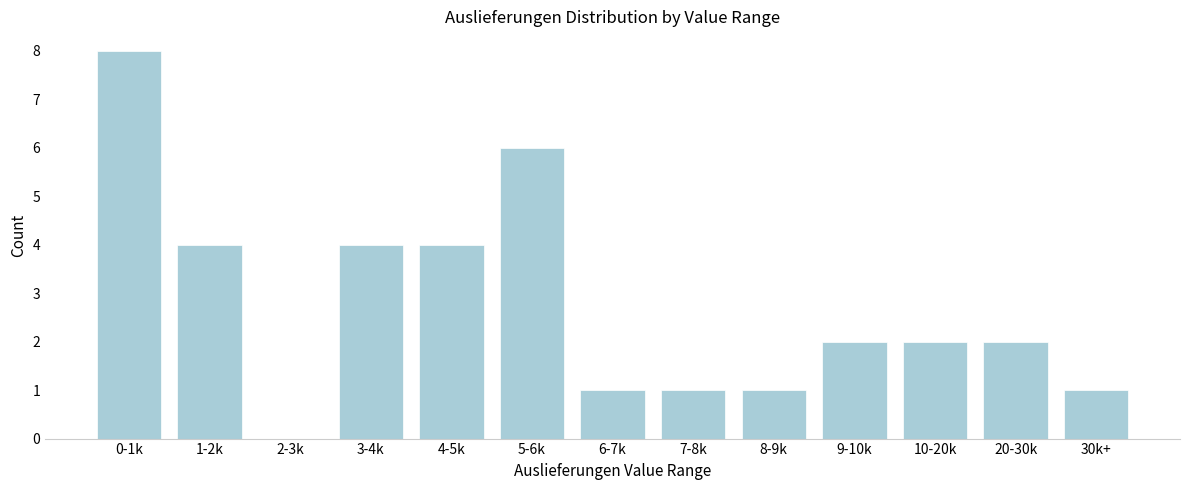

Reading left to right, what are all the values shown in this chart?

0-1k=8	1-2k=4	2-3k=0	3-4k=4	4-5k=4	5-6k=6	6-7k=1	7-8k=1	8-9k=1	9-10k=2	10-20k=2	20-30k=2	30k+=1